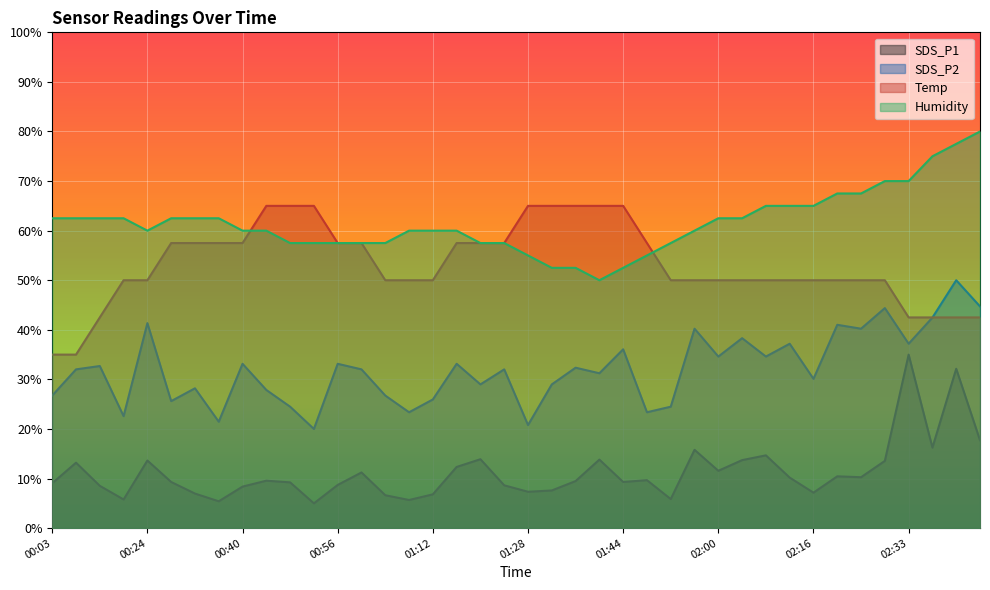

Between 02:29 and 02:33, which series saw the biggest shift?

SDS_P1